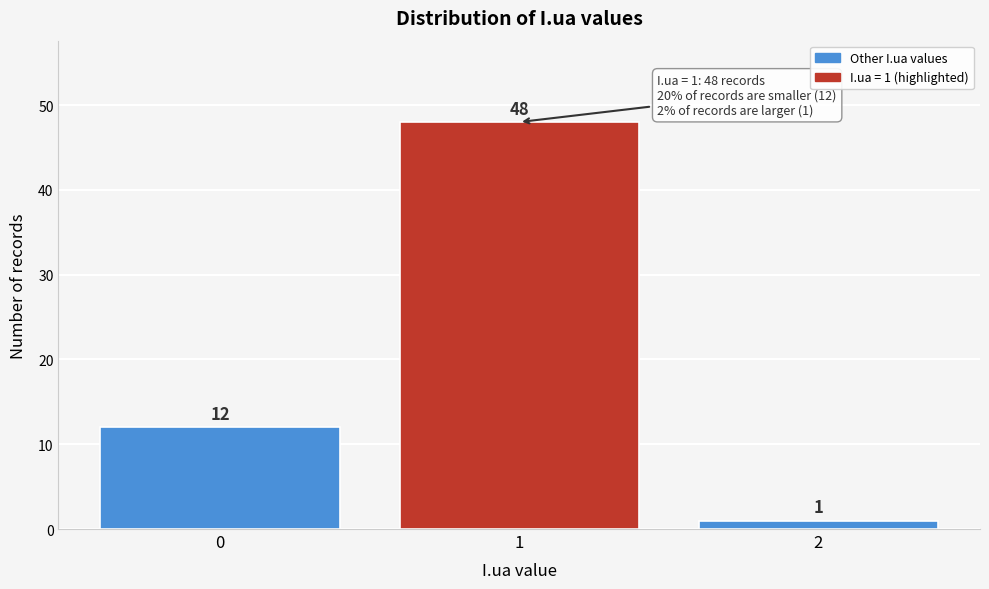

Reading left to right, transcribe all the data shown in this chart.

12	48	1